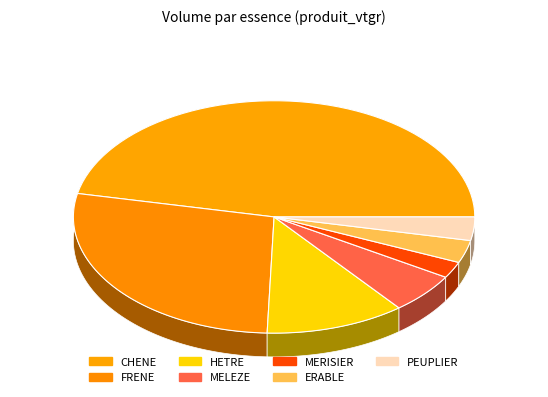

True or false: PEUPLIER accounts for 3% of the total.

True